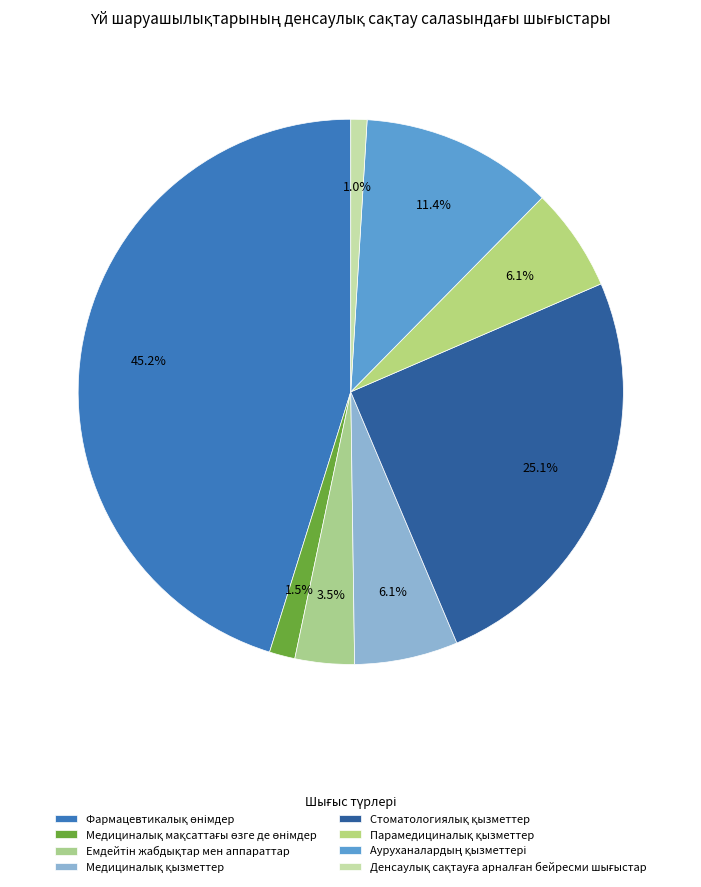

To the nearest percent, what is the difference between the largest and smallest slice percentages?

44%